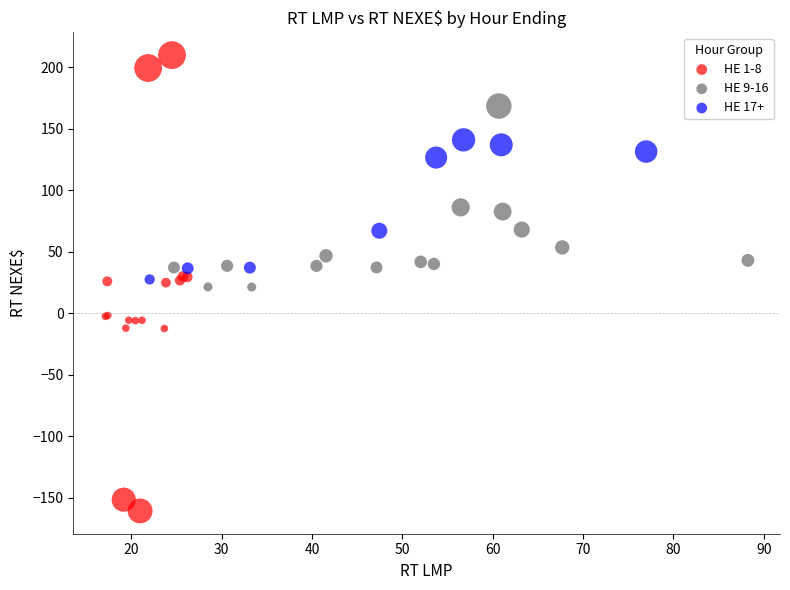

Which series has the widest spread of Y values?

HE 1-8